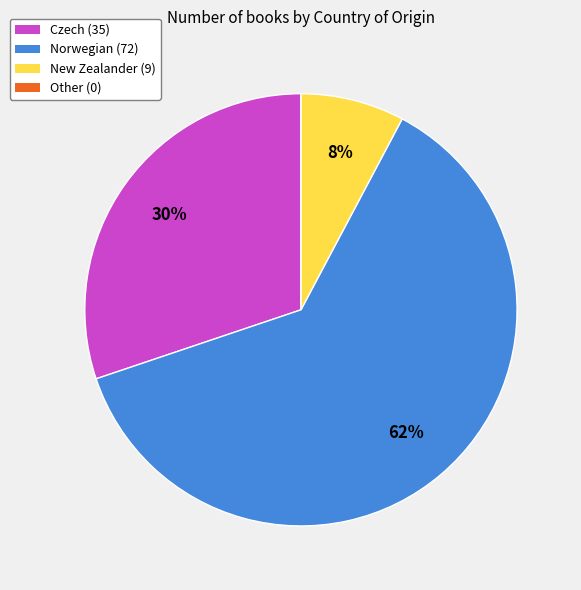

Is it true that New Zealander (9) is 19% of the pie?

False